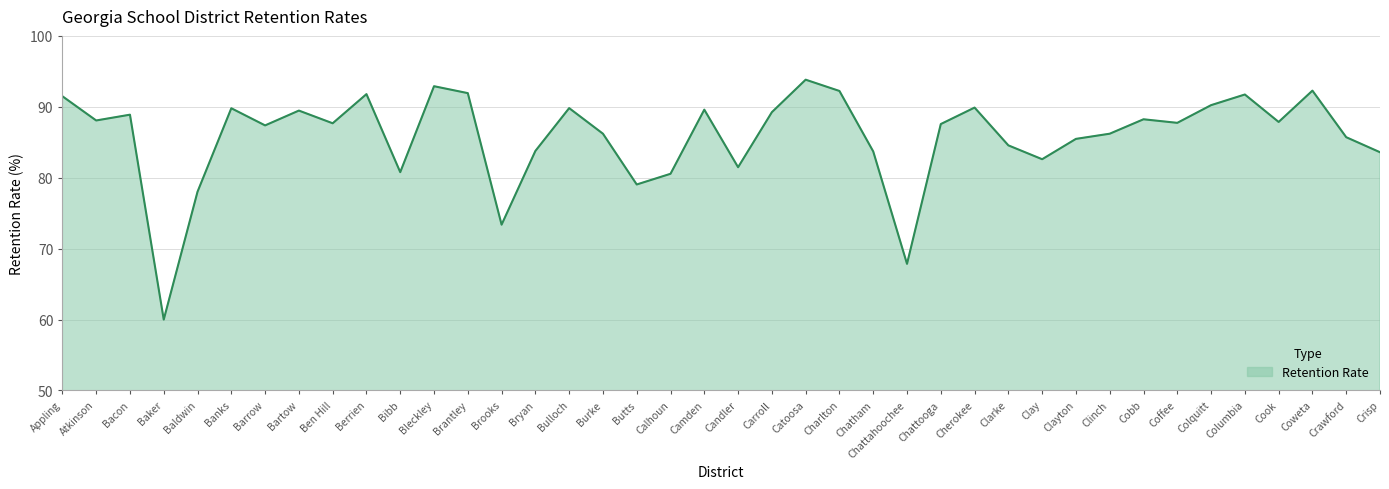

Between Coffee and Colquitt, which is larger?

Colquitt